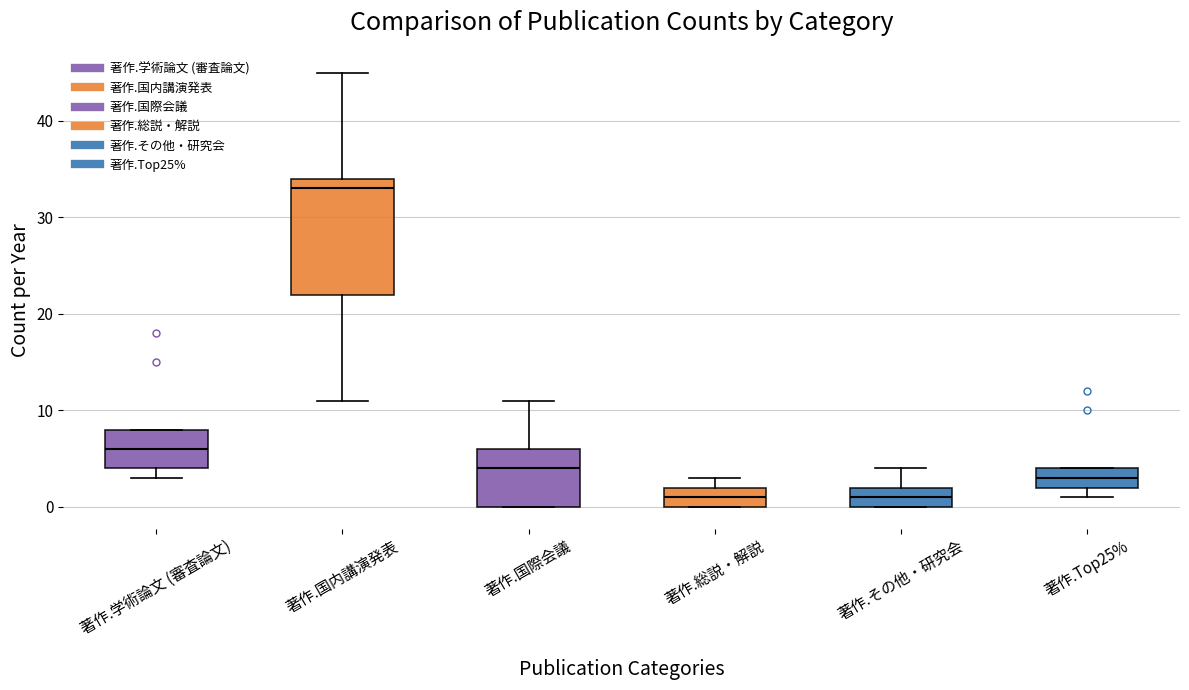

Where is the lower edge of the box for 著作.学術論文 (審査論文) on the y-axis? The values are not printed on the chart, so give them approximately, as read against the axis.

4